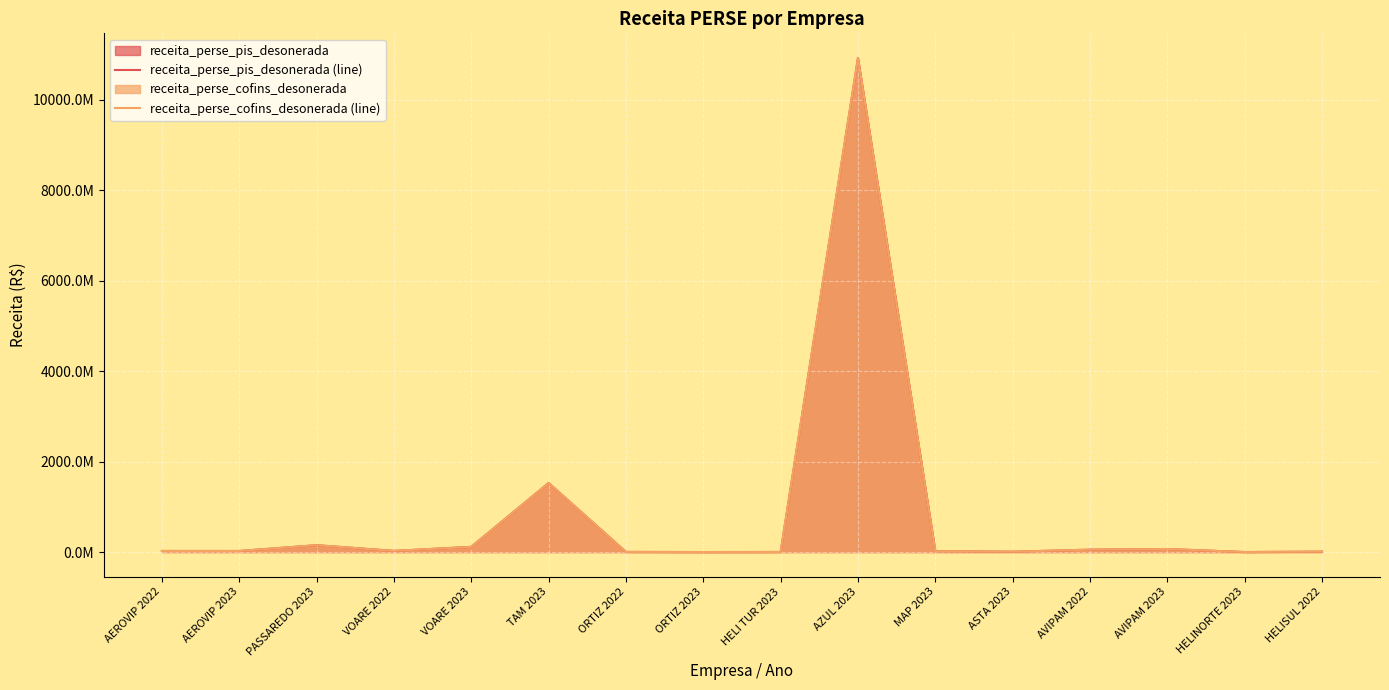

How many interior local peaks does the receita_perse_pis_desonerada (line) series have?

4